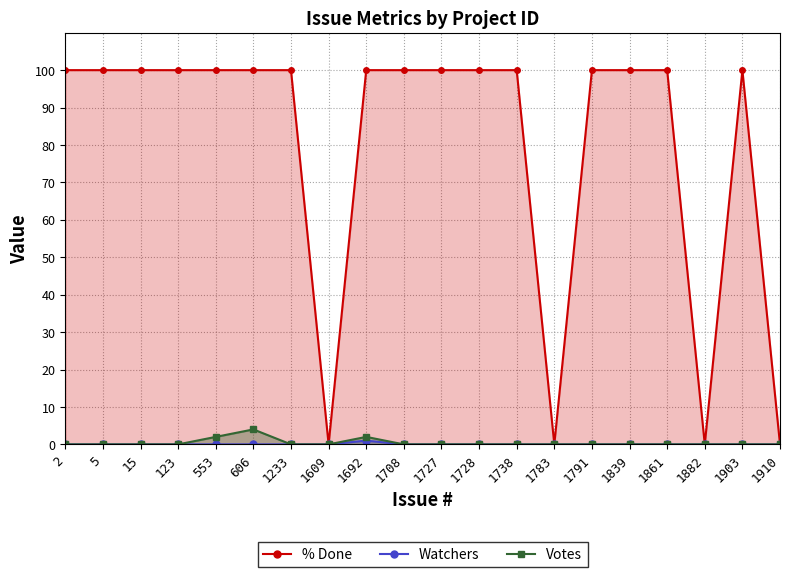

What are all the series names shown in the legend?

Votes, Watchers, % Done